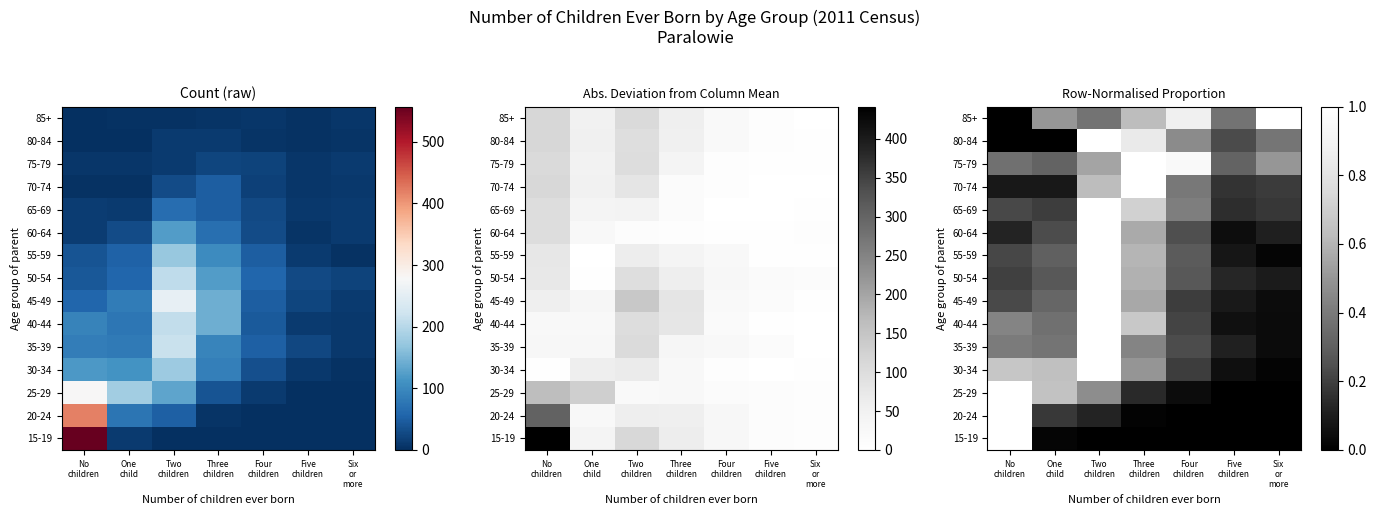

Which series has the largest range (max minus min)?

15-19